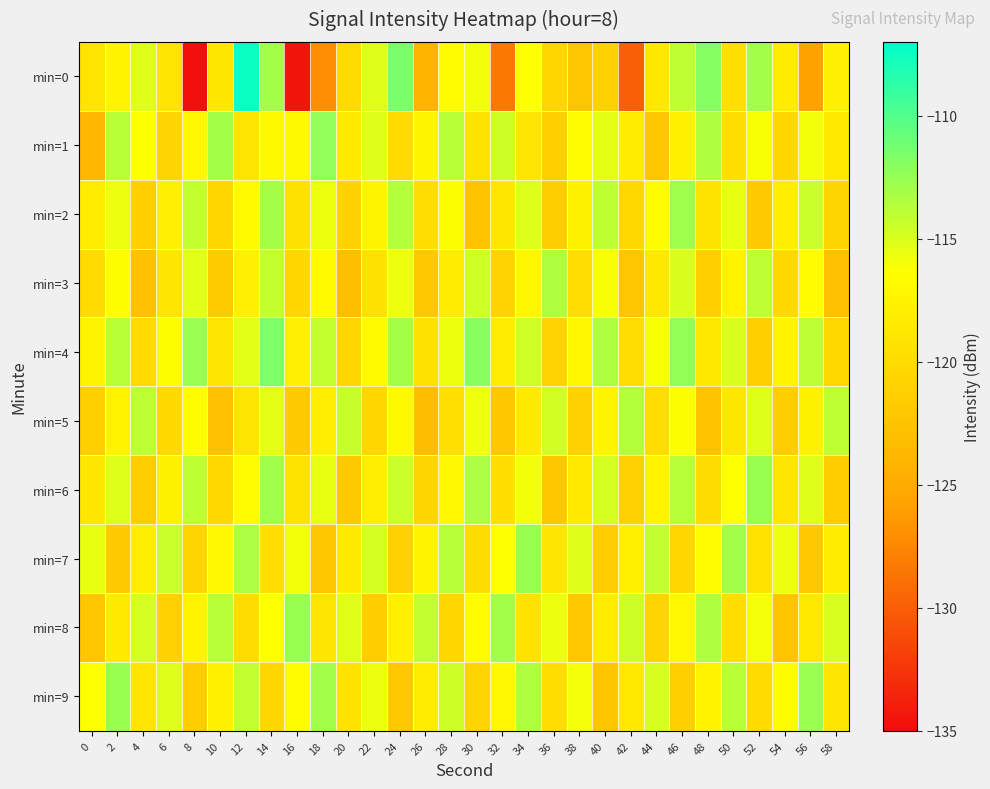

Which has a higher value, 34 or 50?

34